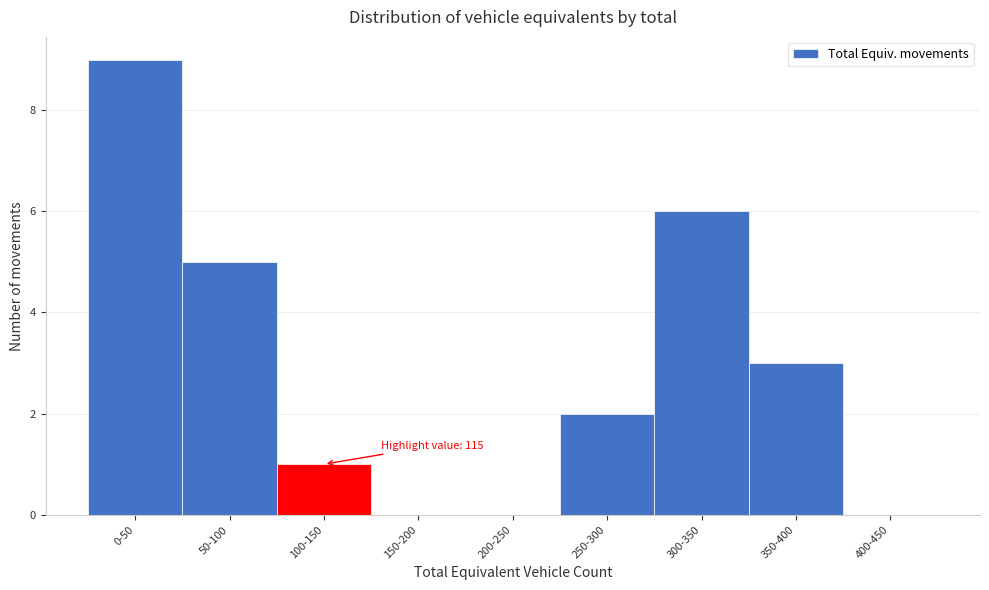

Reading left to right, what are all the values shown in this chart?

0-50=9	50-100=5	100-150=1	150-200=0	200-250=0	250-300=2	300-350=6	350-400=3	400-450=0